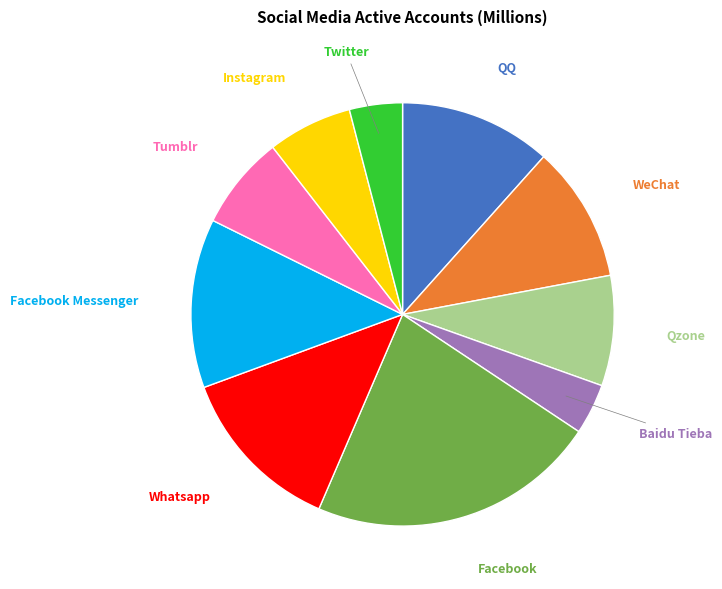

Which slice is the largest?

Facebook